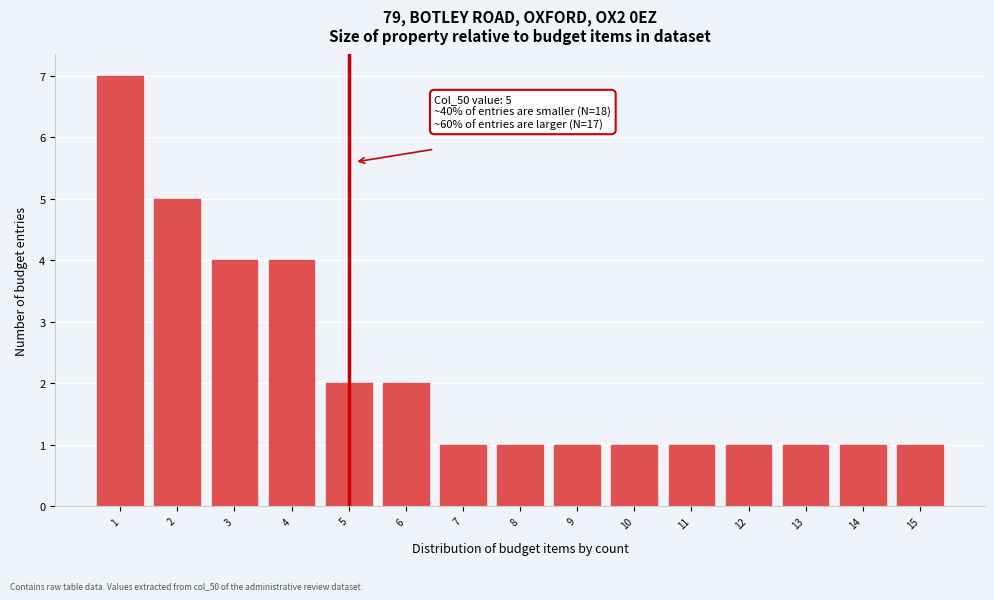

Reading right to left, list all the values displayed in this chart.

1	1	1	1	1	1	1	1	1	2	2	4	4	5	7